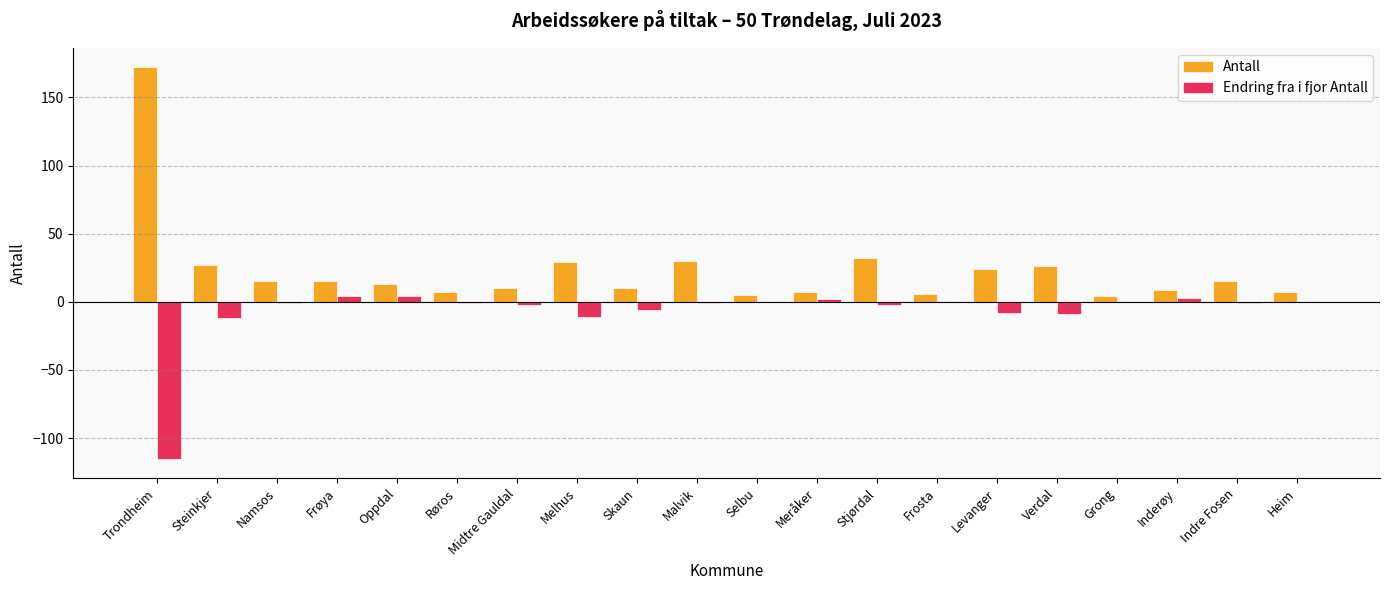

The Antall series shows 5 at Frøya. True or false?

False